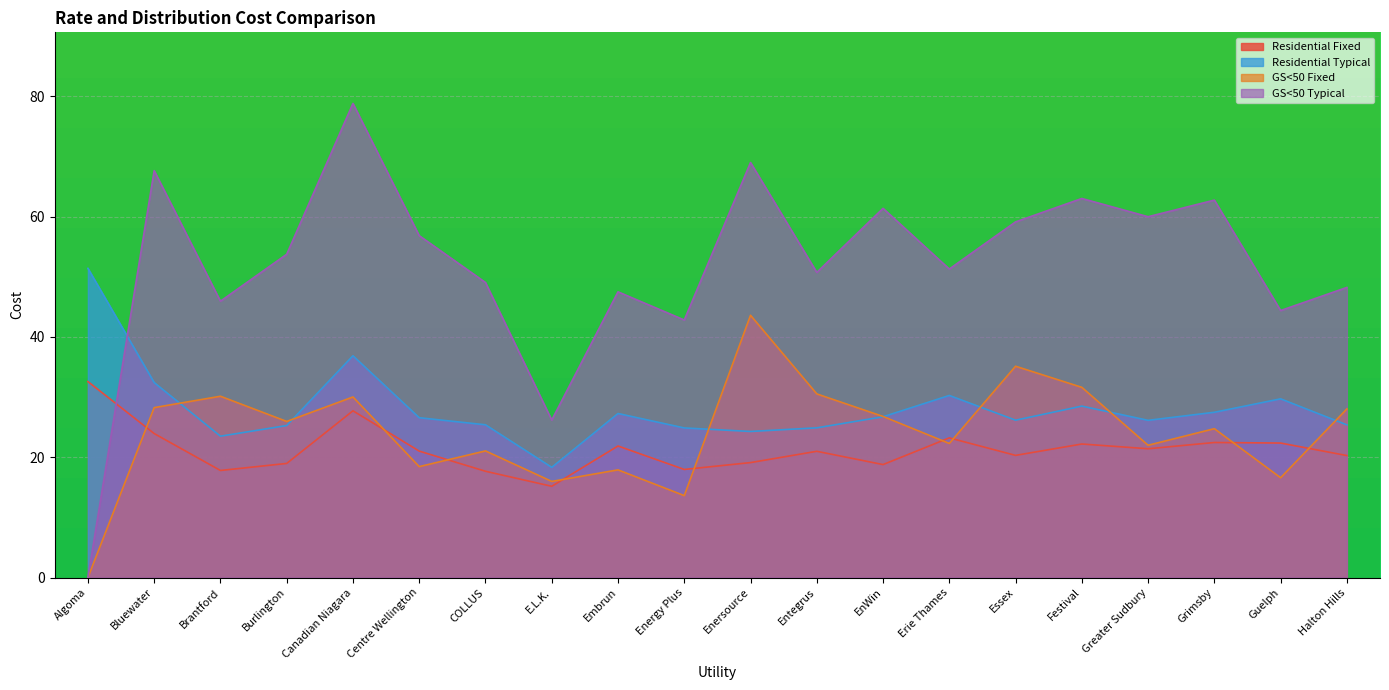

Which series has the largest range (max minus min)?

GS<50 Typical